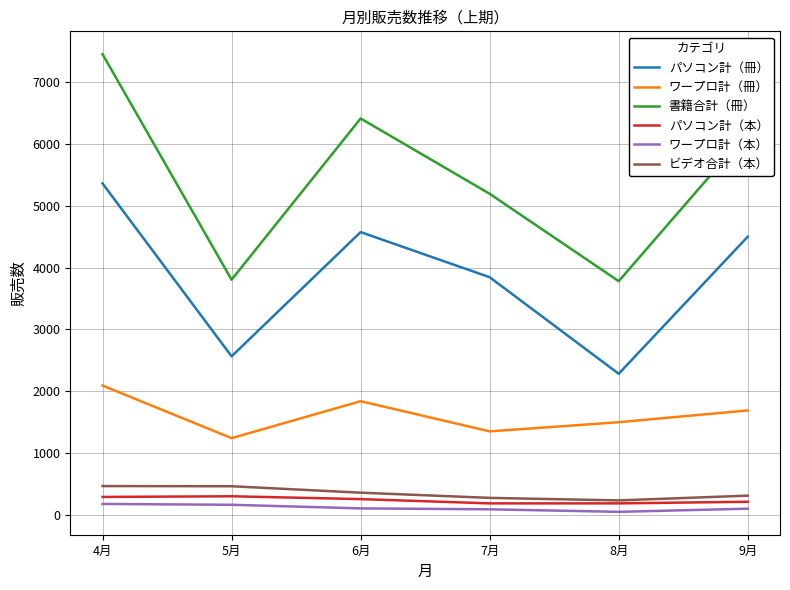

What position from the left is 9月?

6